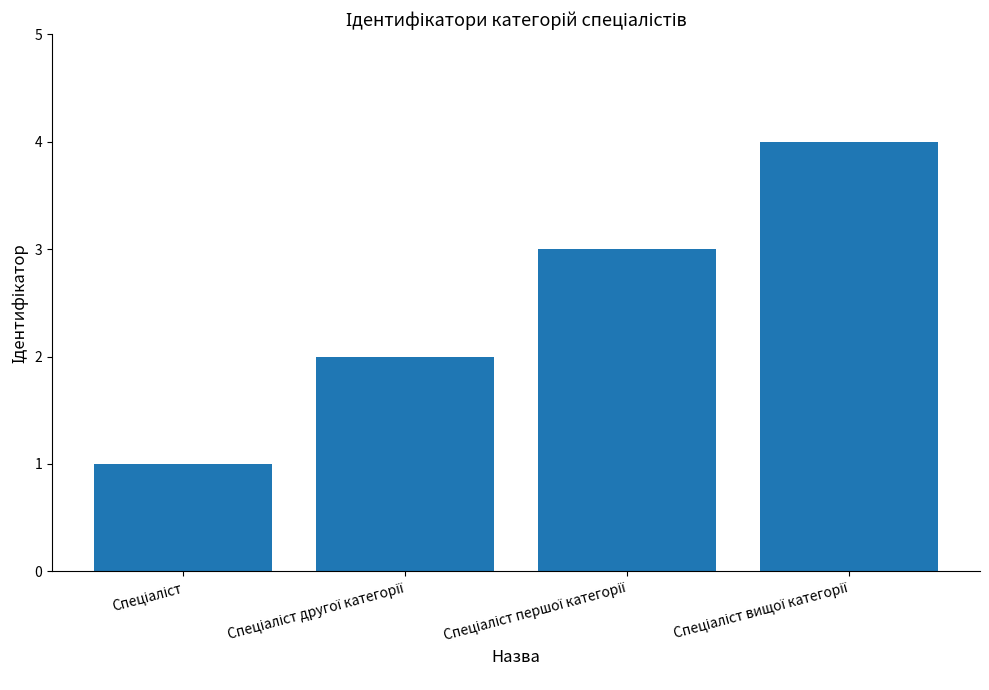

What is the maximum value shown in the chart?

4